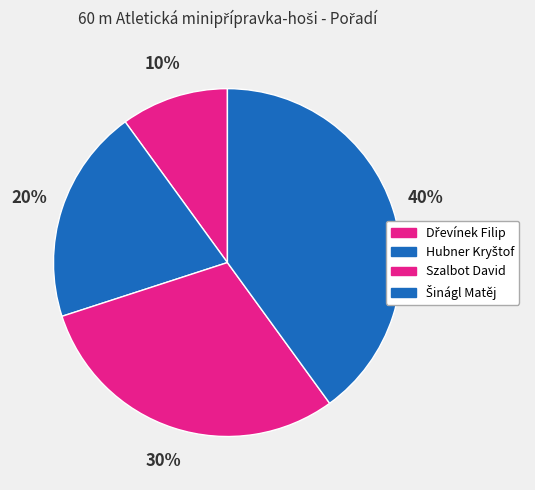

Does Szalbot David account for over 50% of the chart?

No